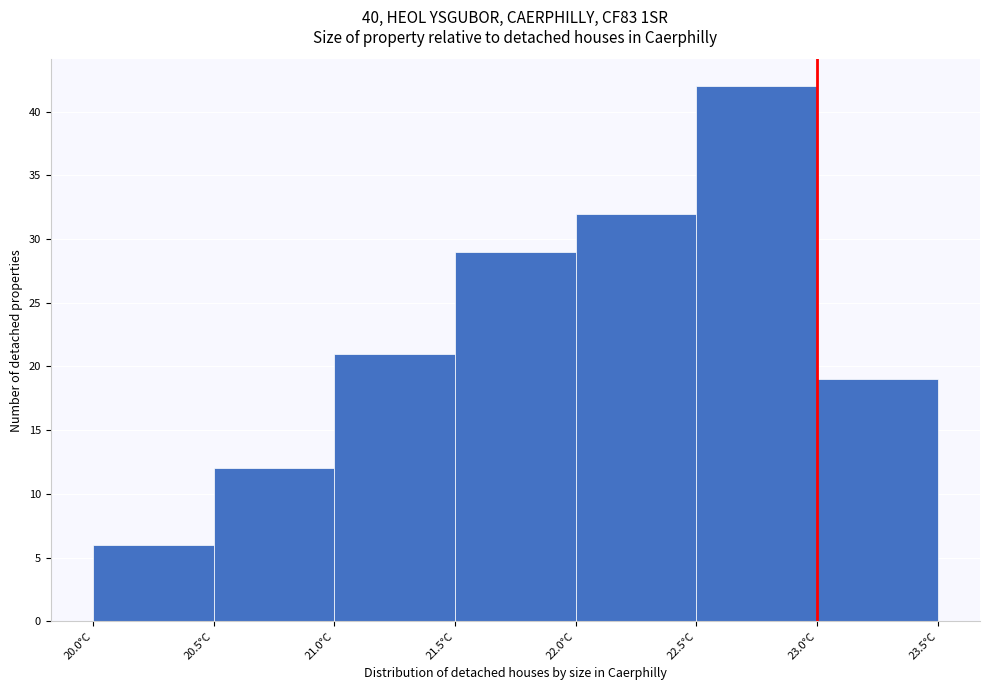

Reading left to right, transcribe this chart: for each bar, give the range it covers on the x-axis and its height. The values are not printed on the chart, so give them approximately, as read against the axis.

20.0 to 20.5: 6
20.5 to 21.0: 12
21.0 to 21.5: 21
21.5 to 22.0: 29
22.0 to 22.5: 32
22.5 to 23.0: 42
23.0 to 23.5: 19